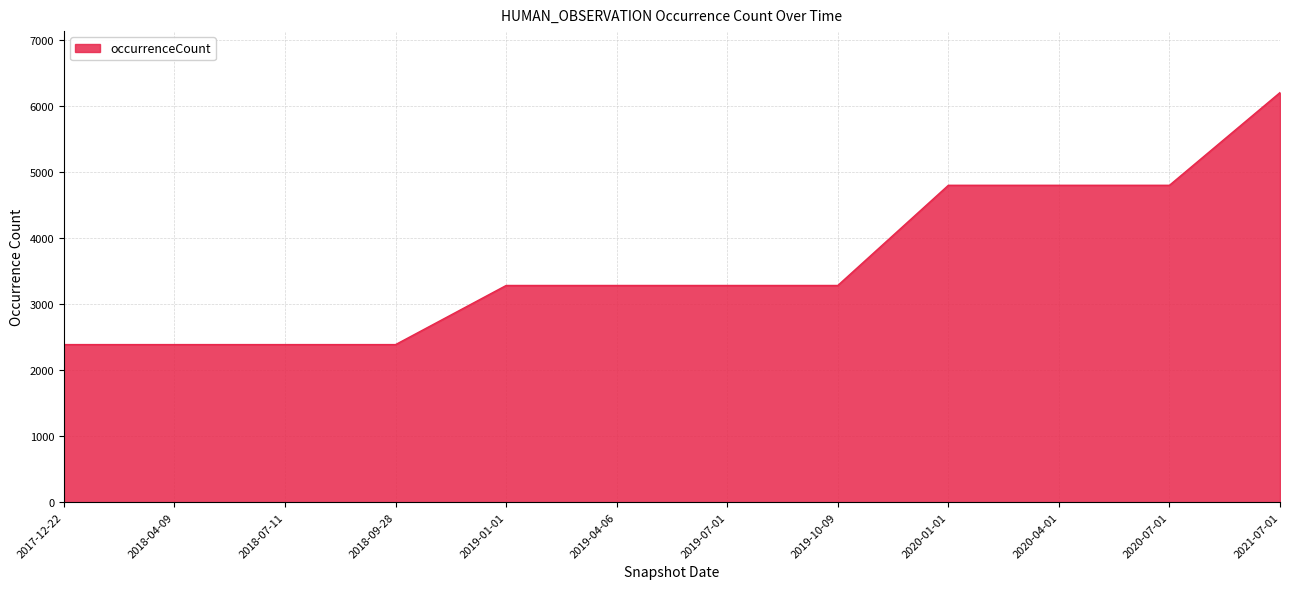

Reading right to left, extract all data points from this chart.

6202	4798	4798	4798	3281	3281	3281	3281	2386	2386	2386	2386